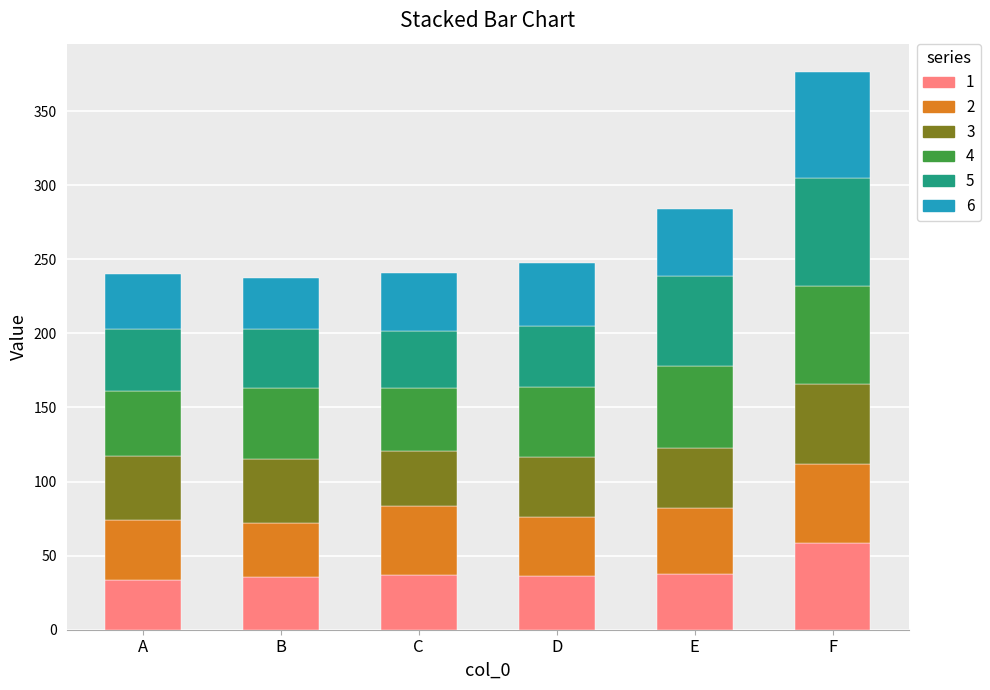

What is the maximum value for 1?

58.6